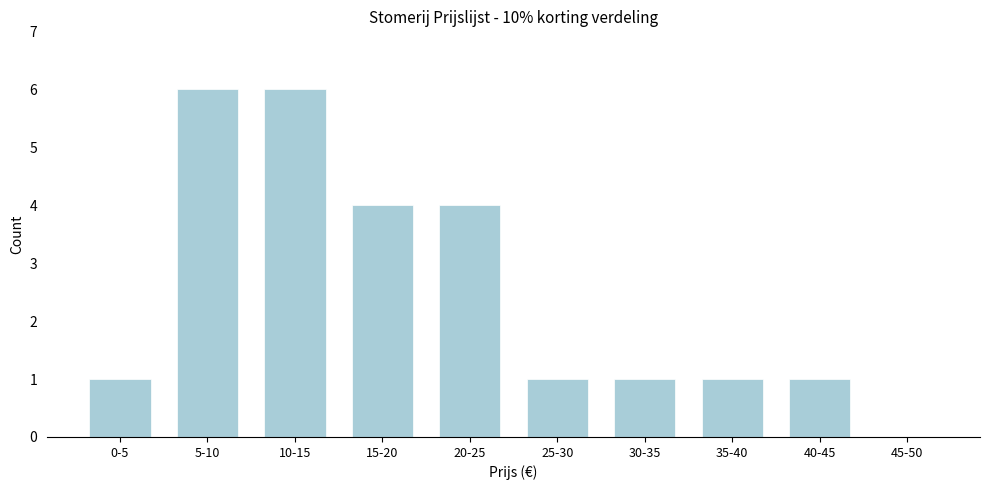

Reading right to left, extract all data points from this chart.

45-50=0	40-45=1	35-40=1	30-35=1	25-30=1	20-25=4	15-20=4	10-15=6	5-10=6	0-5=1